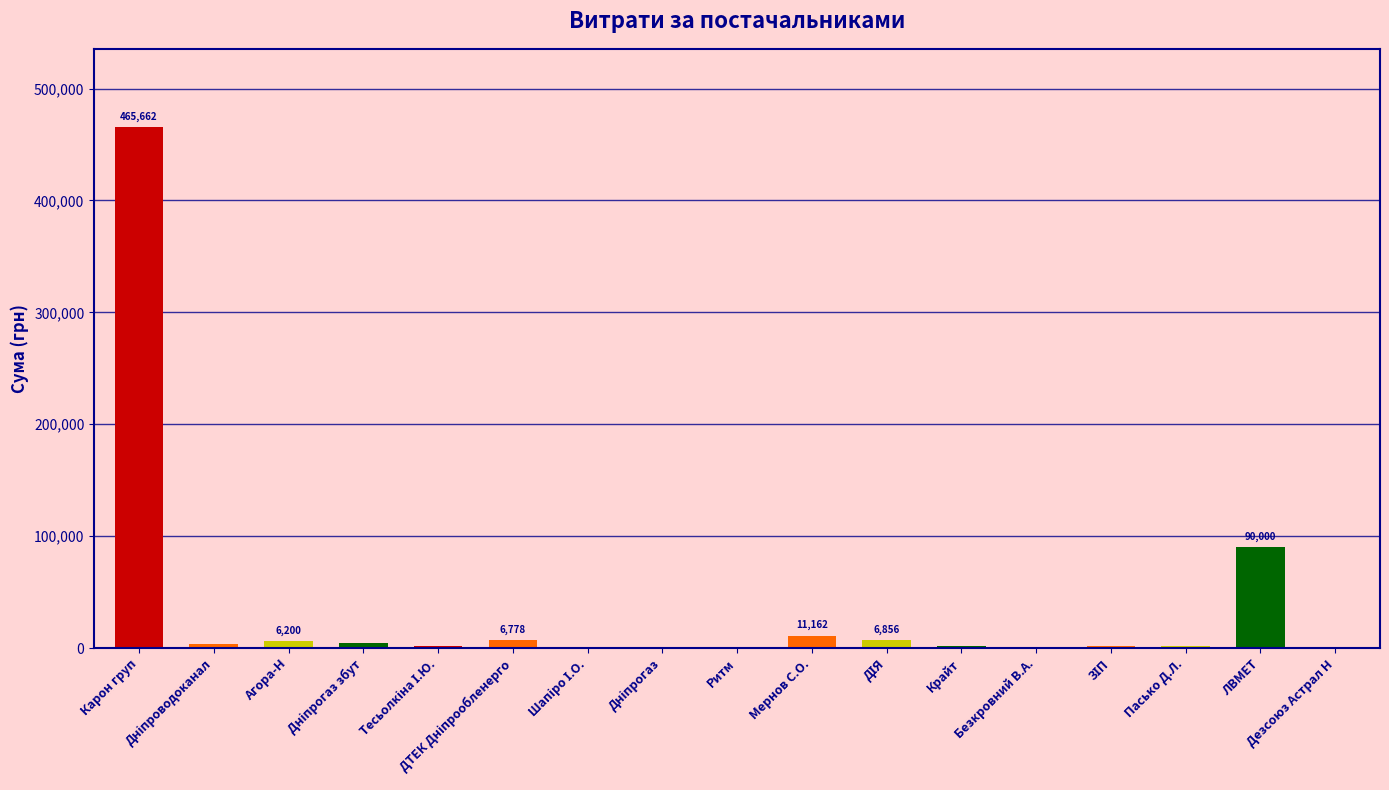

What is the minimum value shown in the chart?

162.9